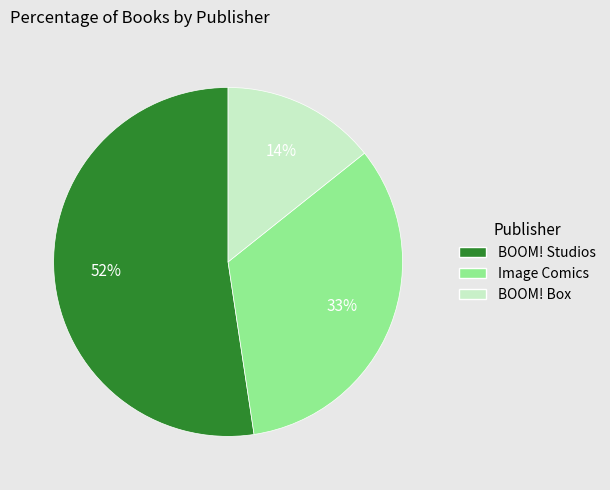

To the nearest percent, what is the average slice percentage?

33%